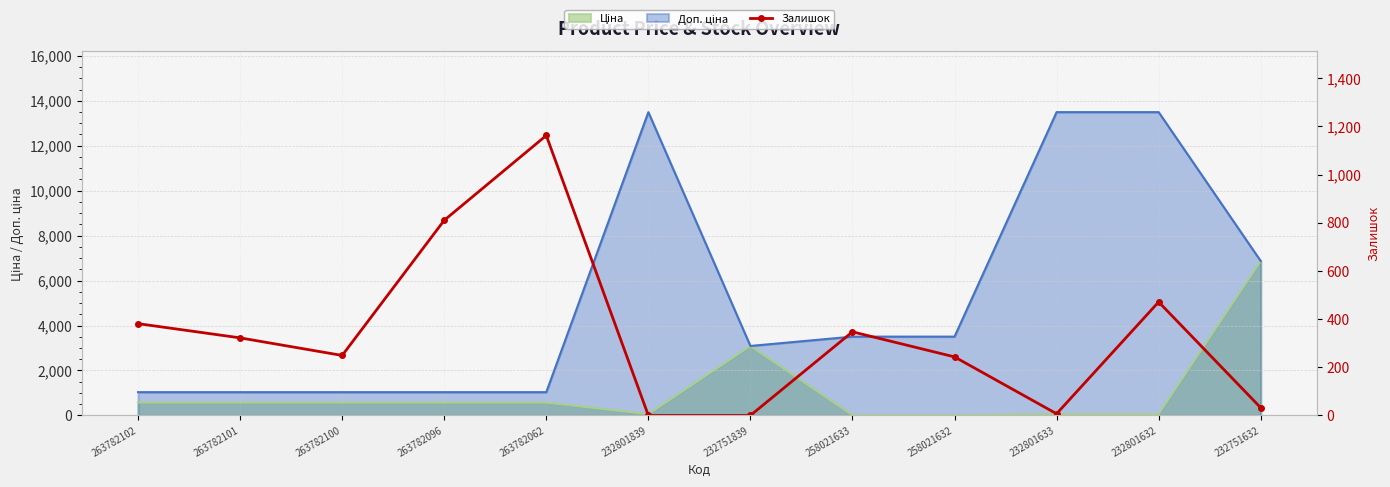

True or false: the data shows 249 at 263782100.

True